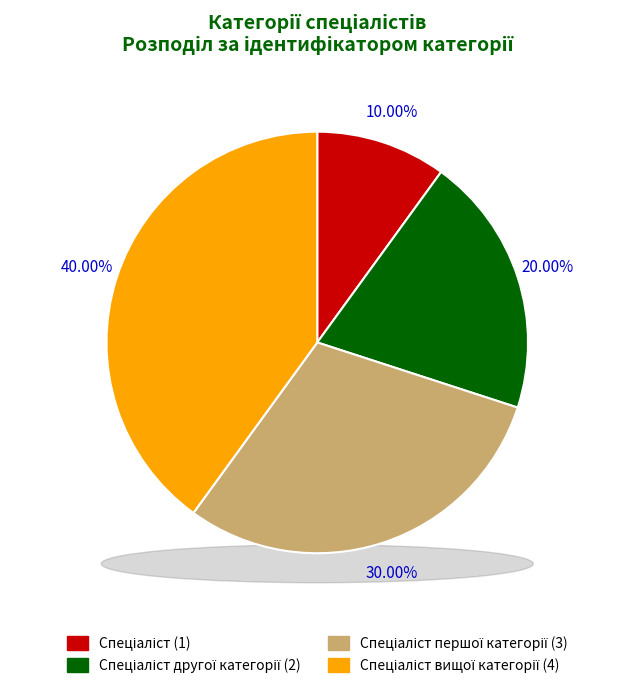

Is there a majority slice in this chart?

No